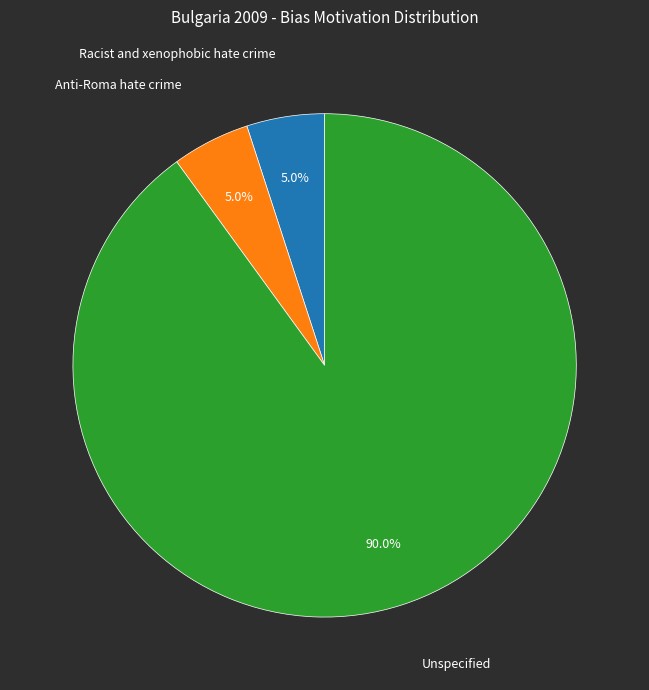

True or false: Unspecified accounts for 99% of the total.

False